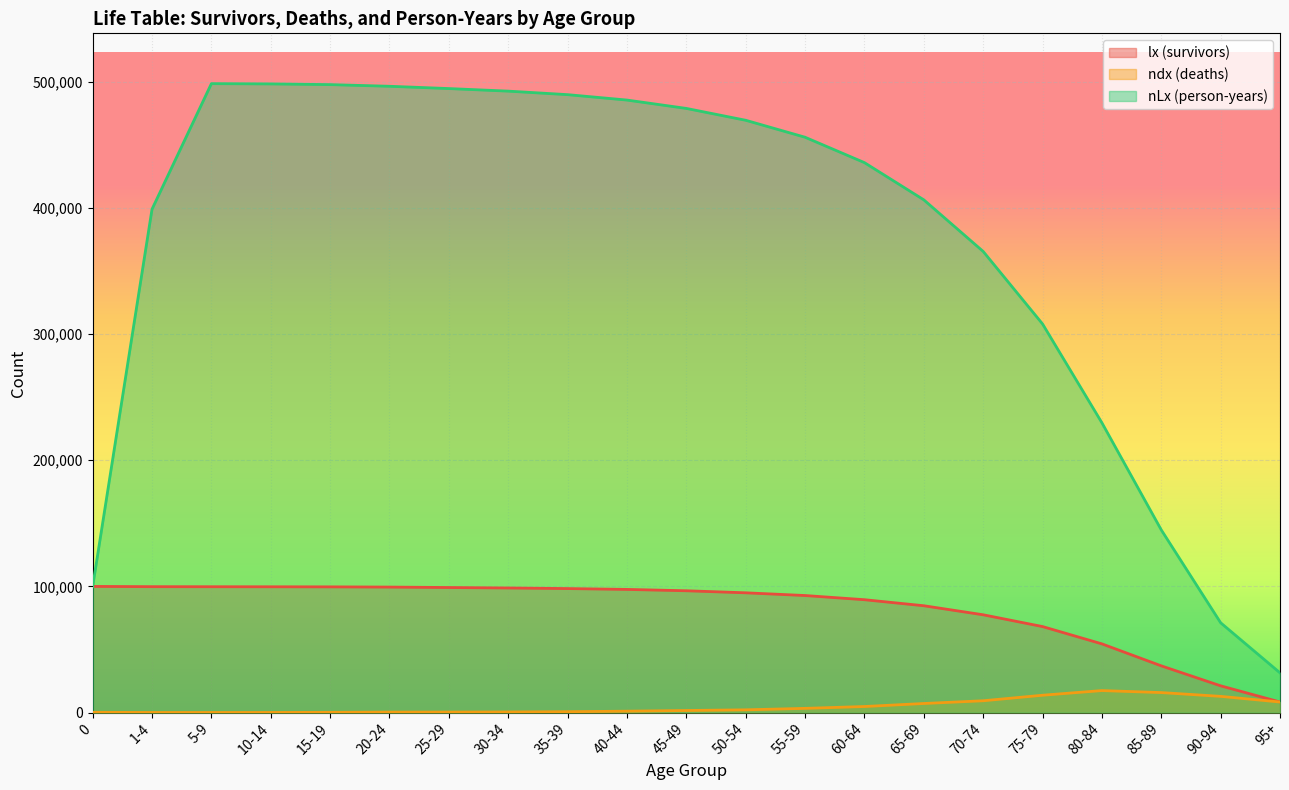

True or false: ndx (deaths) and lx (survivors) cross at least once.

False